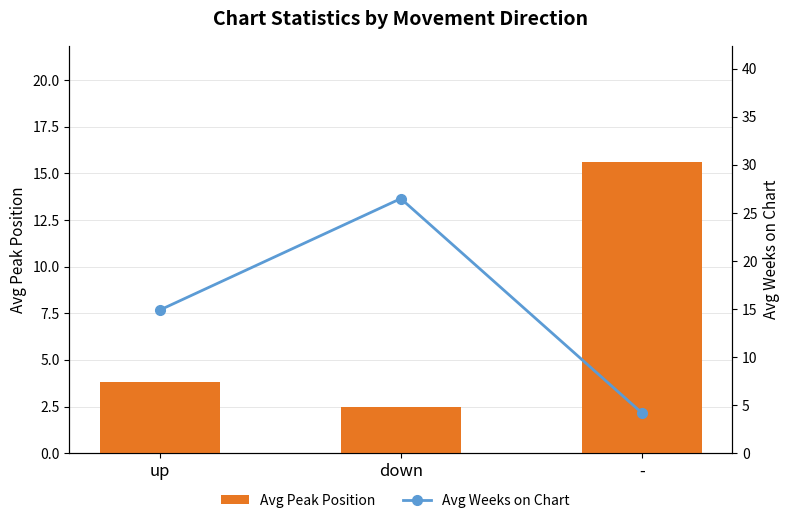

What is the difference between the maximum and minimum values in the Avg Peak Position series?

13.1